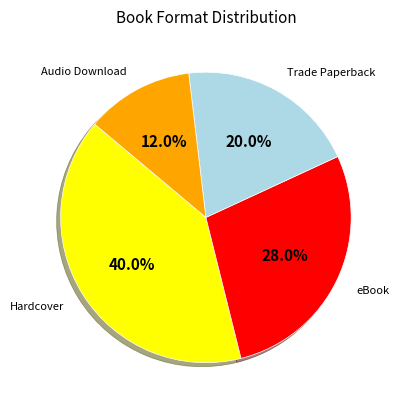

How many slices are in this pie chart?

4